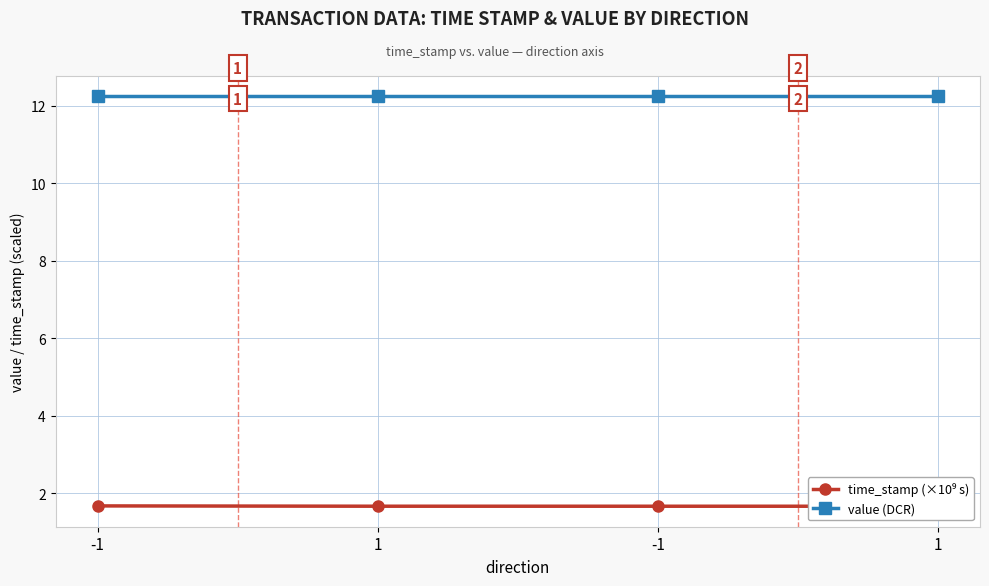

At which category does the chart reach its minimum across all series?

1